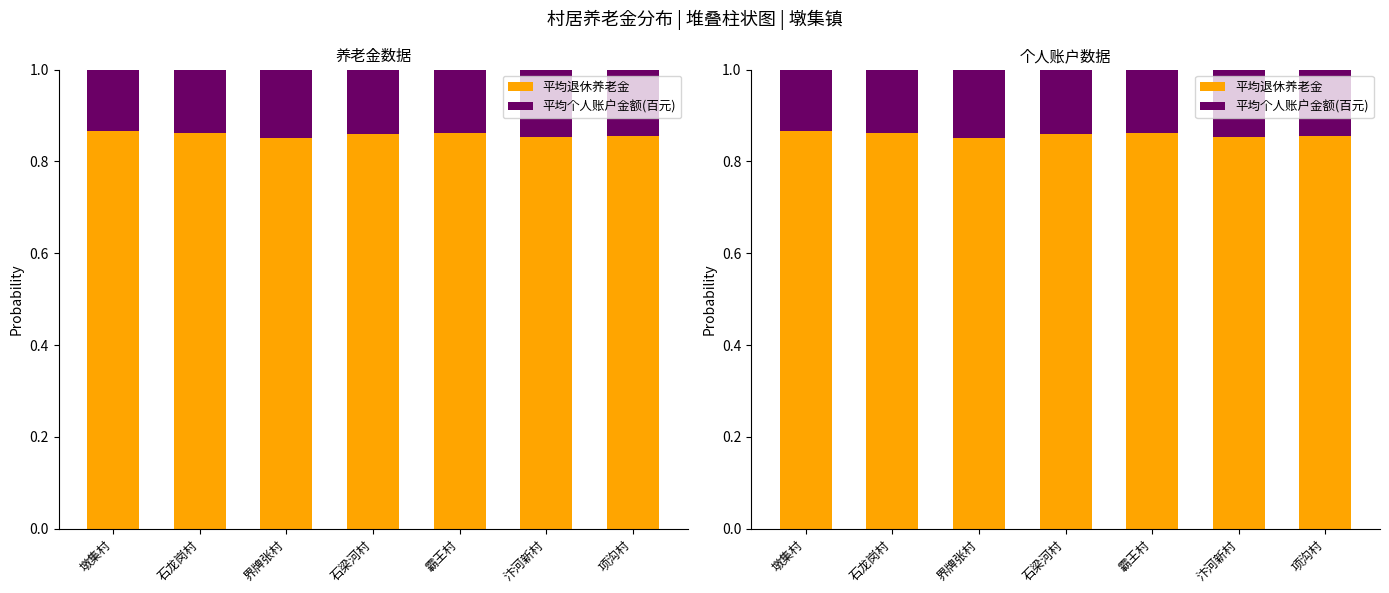

True or false: 平均退休养老金 has a value of 0.9 at 汴河新村.

True